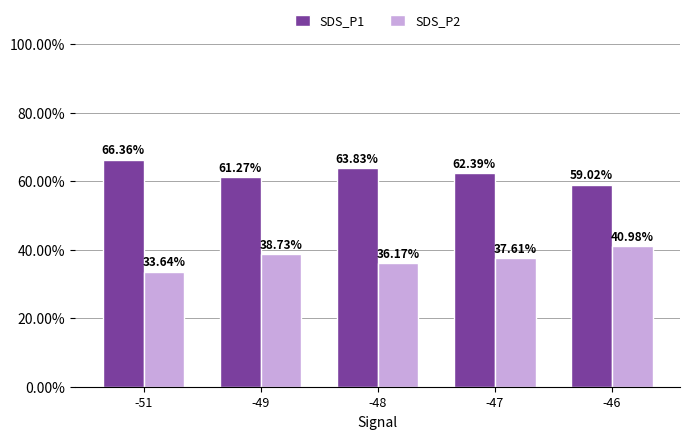

Reading left to right, what are all the values shown in this chart?

SDS_P1: 66.4	61.3	63.8	62.4	59.0
SDS_P2: 33.6	38.7	36.2	37.6	41.0